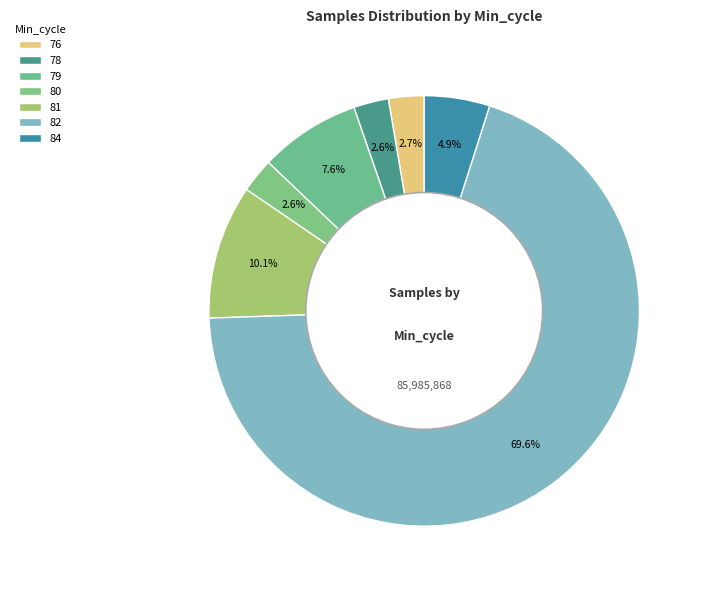

Is it true that 84 is 21% of the pie?

False